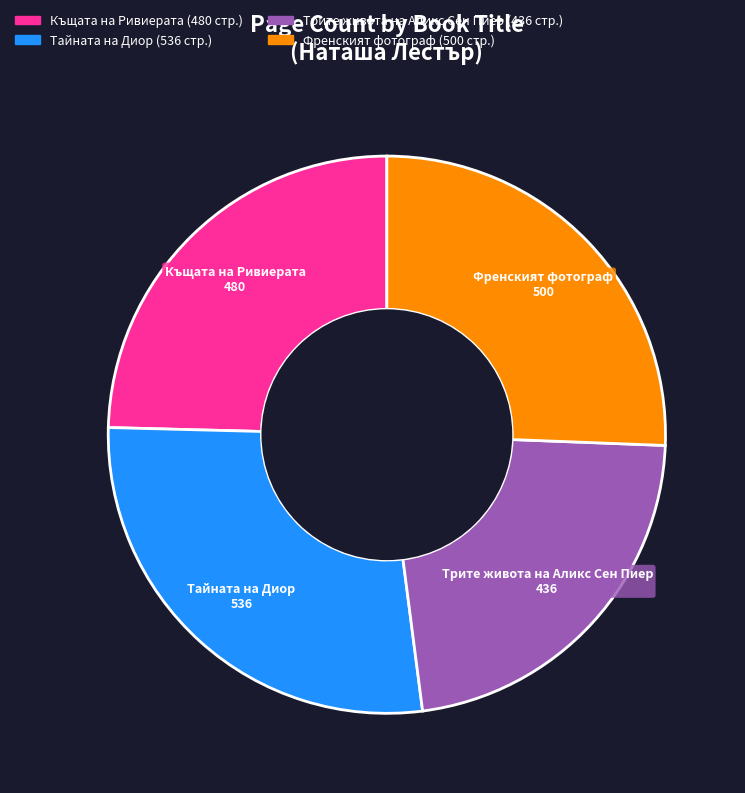

Is the sum of Тайната на Диор and Къщата на Ривиерата greater than half?

Yes